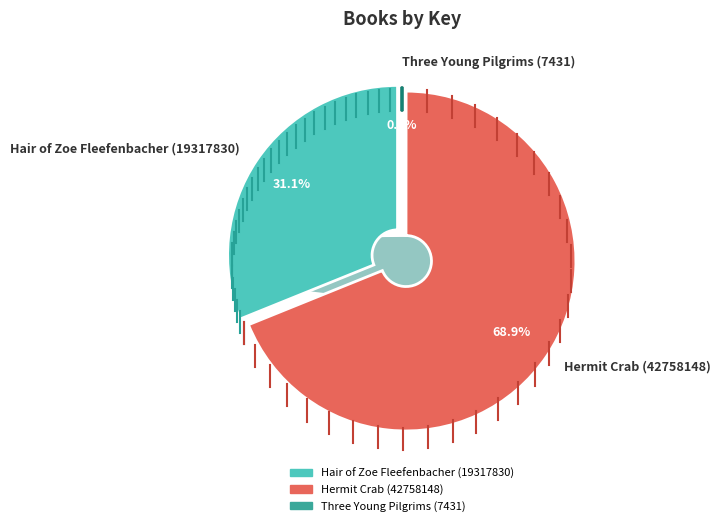

Which category accounts for the majority?

Hermit Crab (42758148)